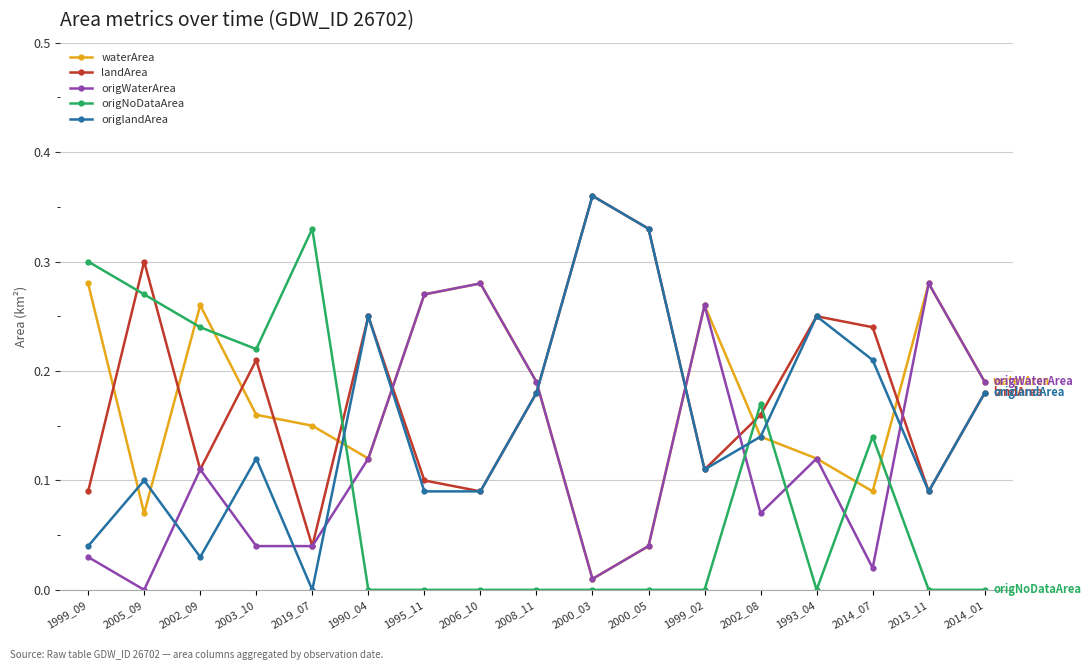

Where is the first local minimum for waterArea?

2005_09